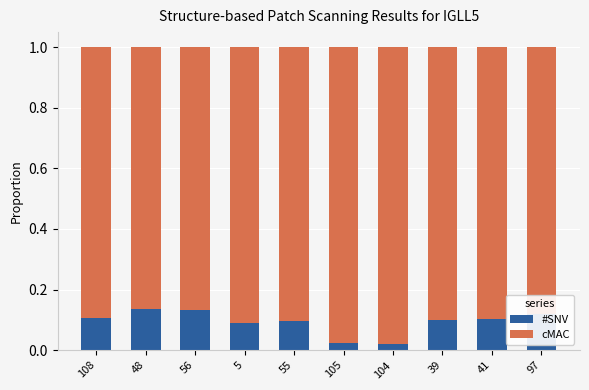

The value of #SNV at 39 is 0.1. True or false?

True